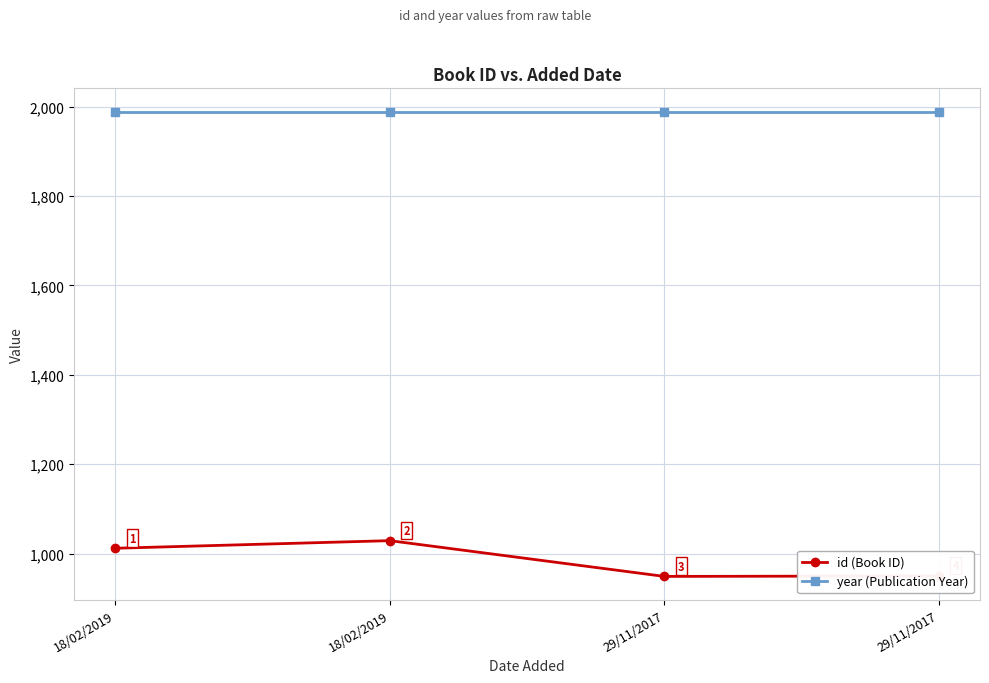

The value of id (Book ID) at 18/02/2019 is 1725. True or false?

False